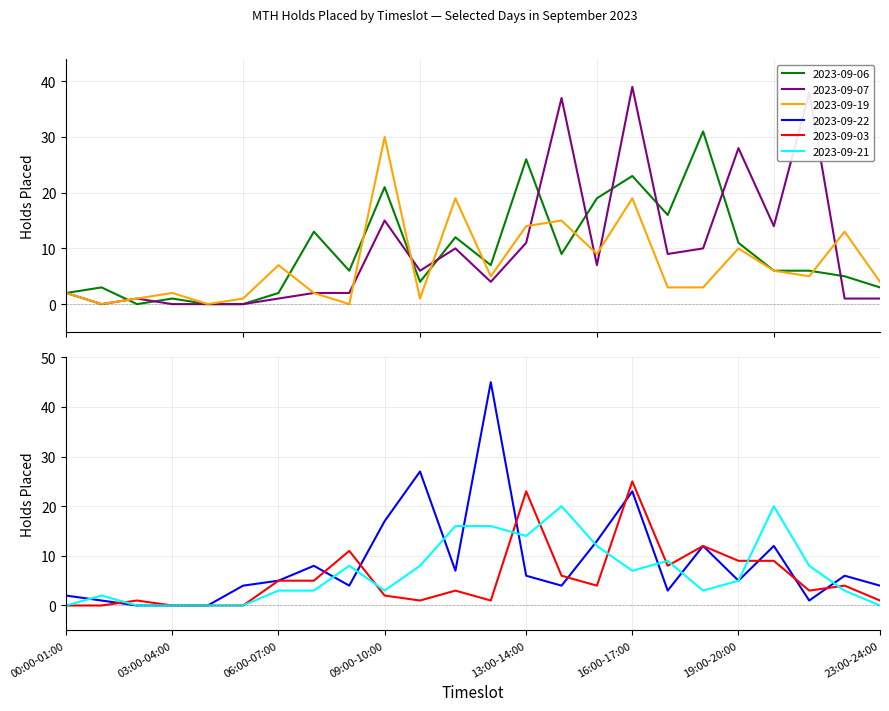

Is it true that 2023-09-03 equals 5 at 06:00-07:00?

True